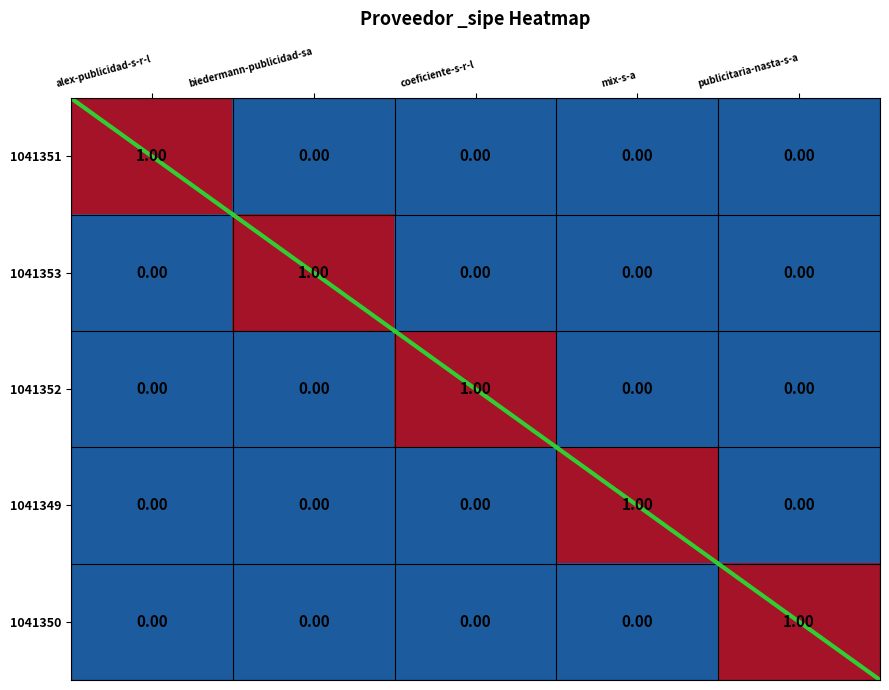

How many values in the 1041350 series exceed 0?

1